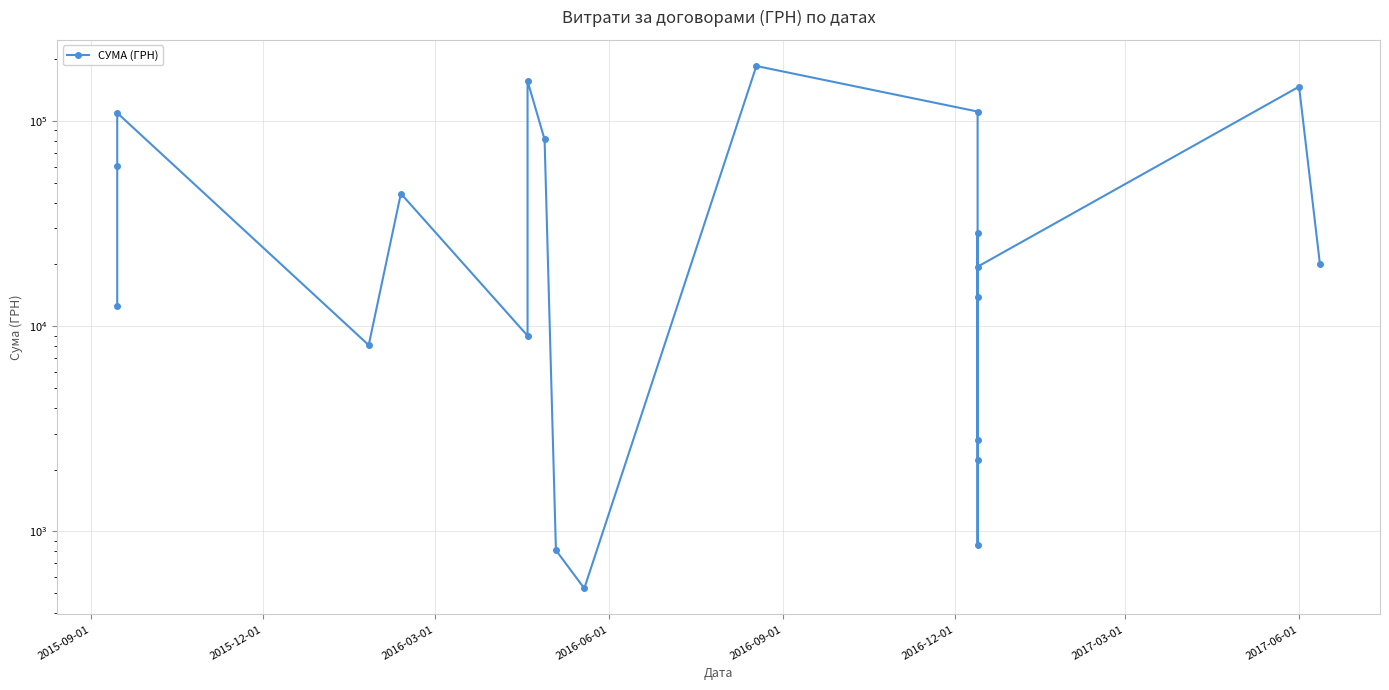

How many interior local valleys (lower than both neighbors) does the data have?

5